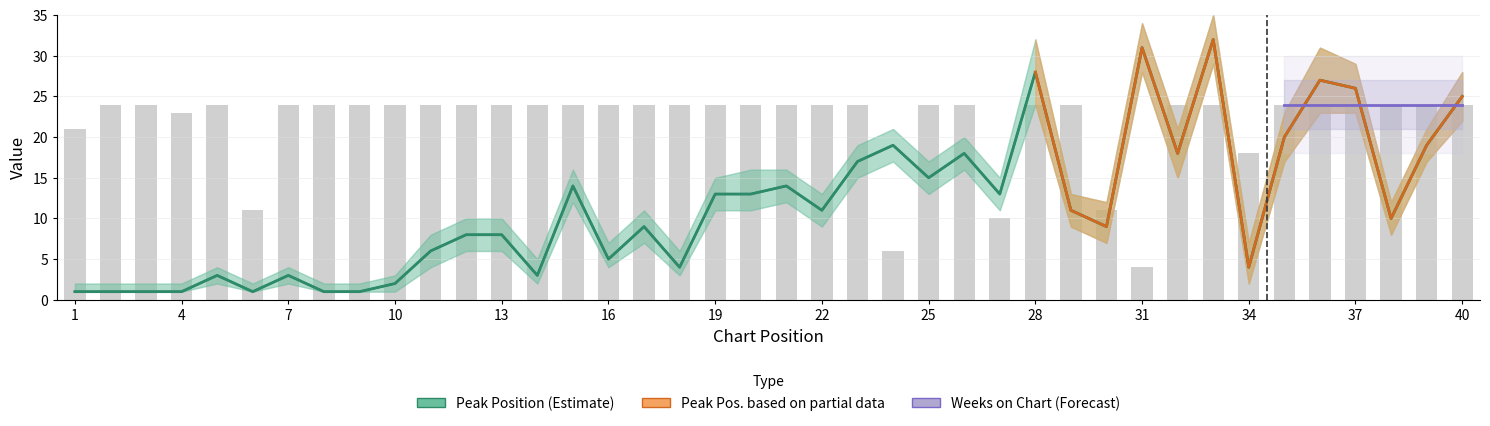

Read the Peak Position value at 17.

9